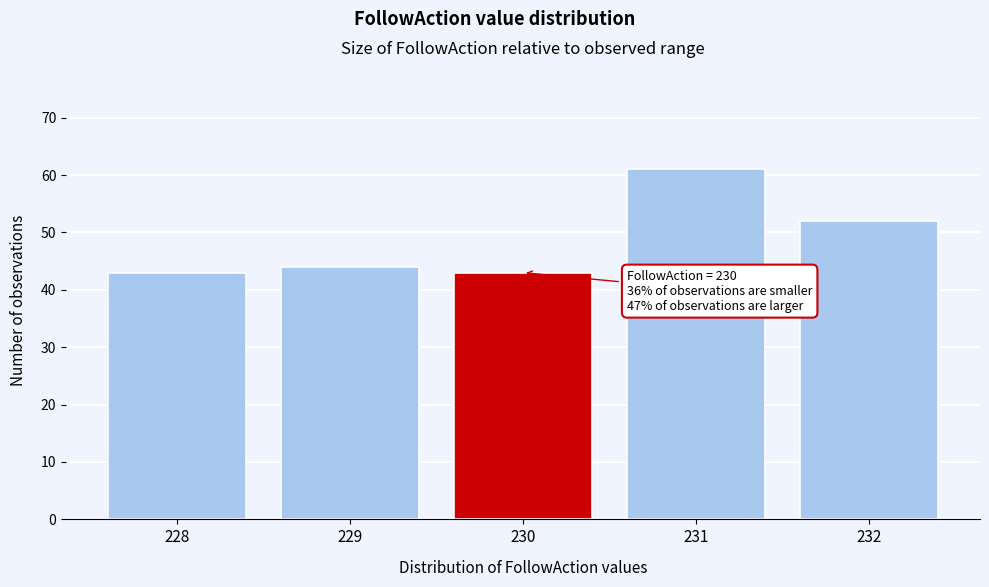

Over which range of the x-axis is the bar tallest?

230.5 to 231.5